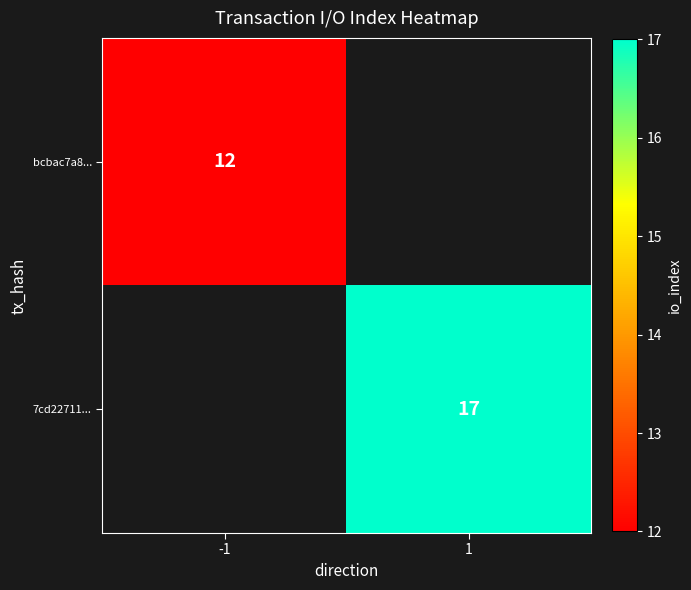

True or false: 7cd22711... has a value of 5 at 1.

False